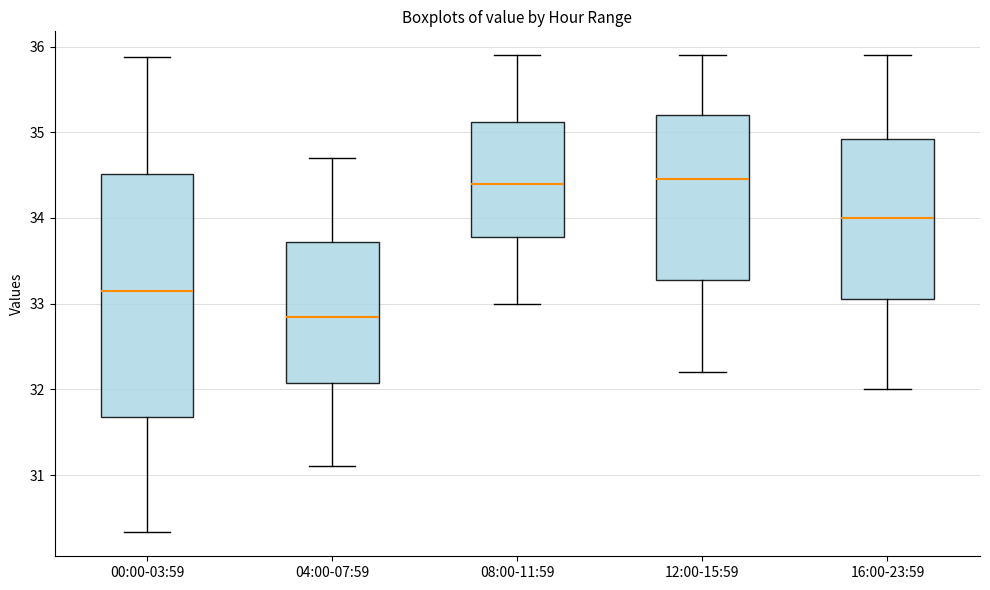

Which box has the lowest median line?

04:00-07:59